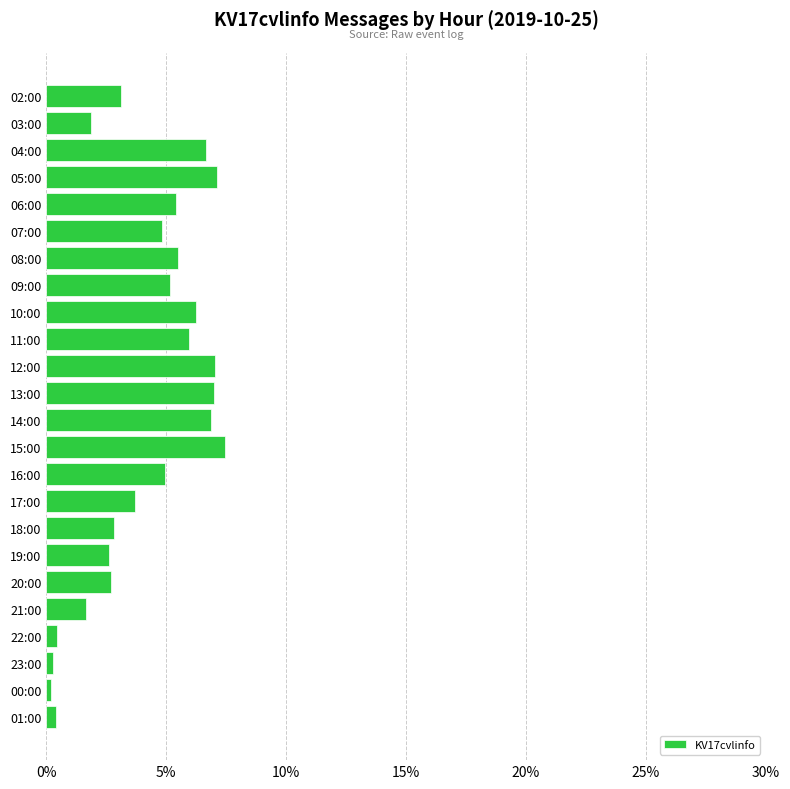

What is the smallest value displayed?

0.2